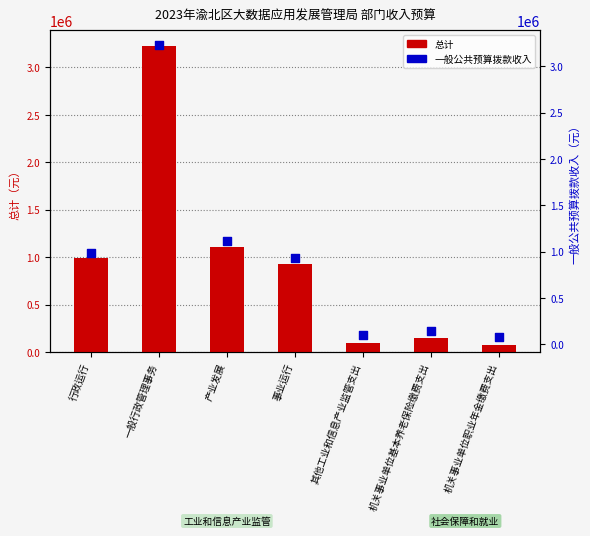

Which series has the widest spread of Y values?

总计